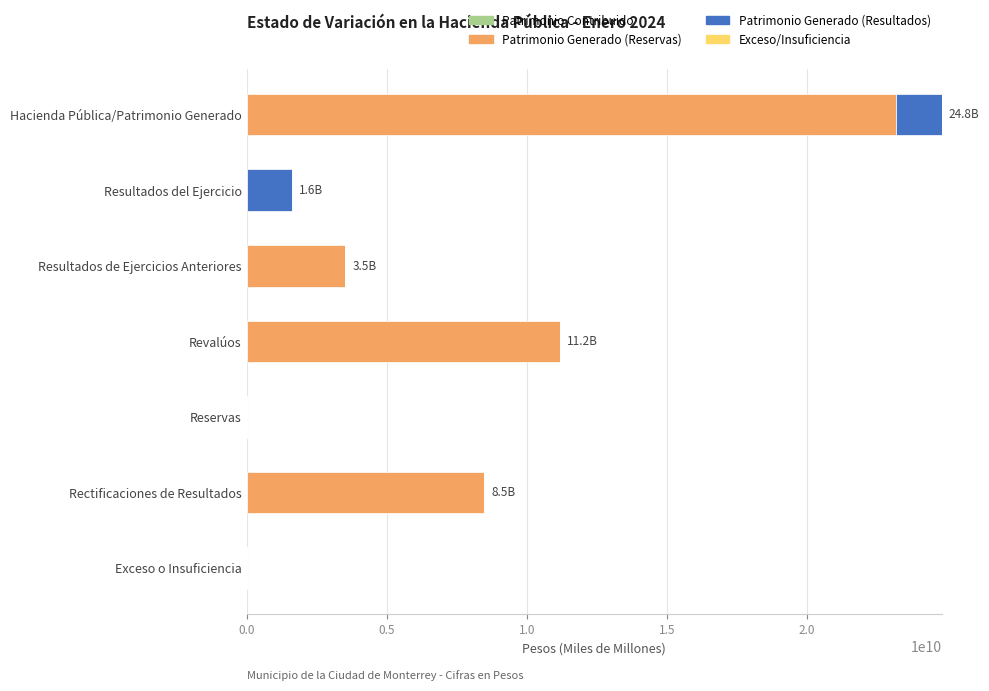

What is the total value across all series at Resultados de Ejercicios Anteriores?

3523172960.1